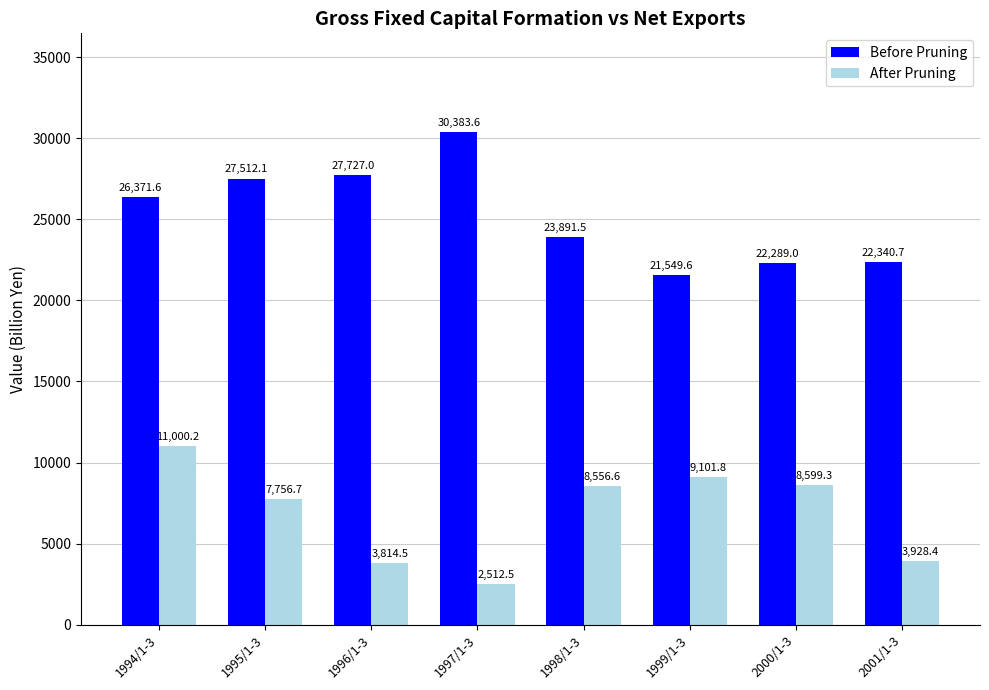

What is the difference between the highest and lowest values at 1999/1-3?

12447.8